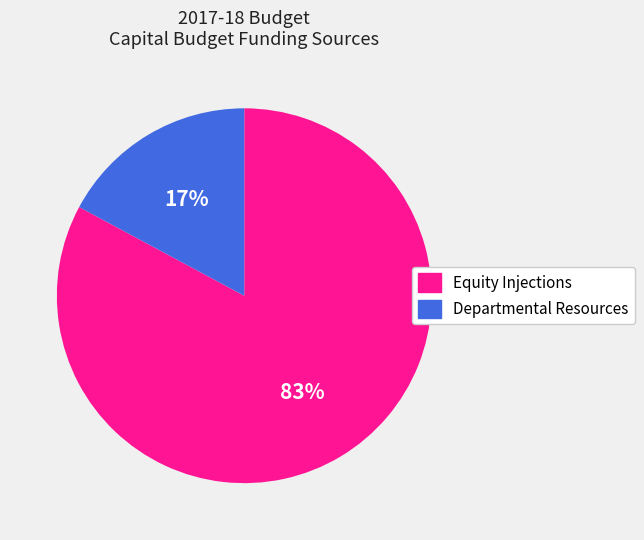

Does any single category account for the majority?

Yes